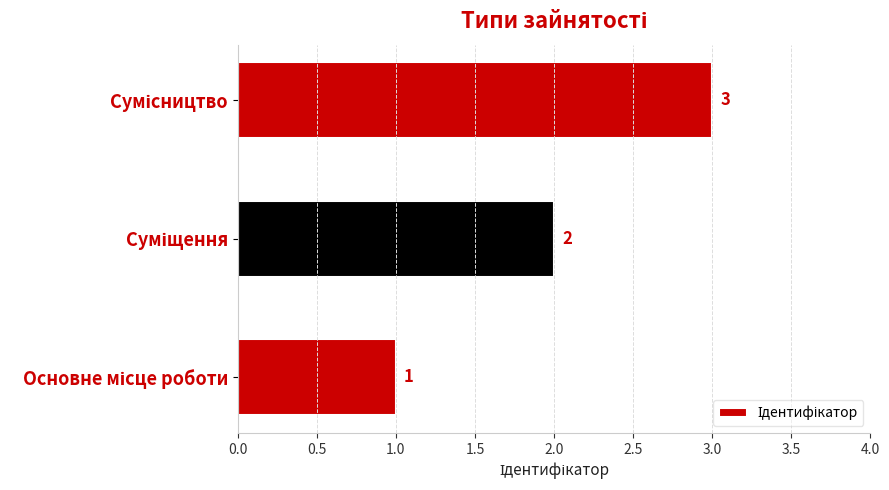

What is the sum of all values?

6